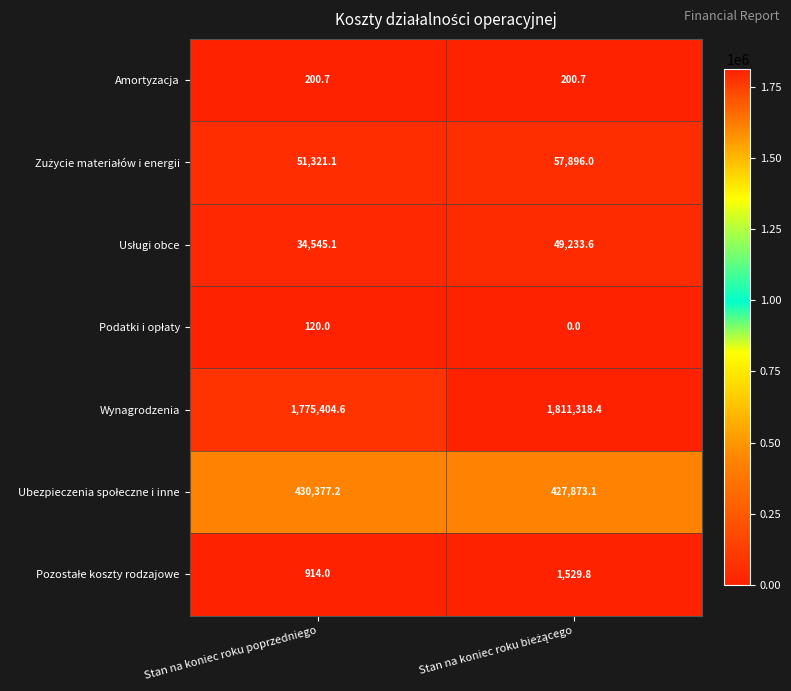

What is the spread (max minus min) of values at Stan na koniec roku poprzedniego?

1775284.6